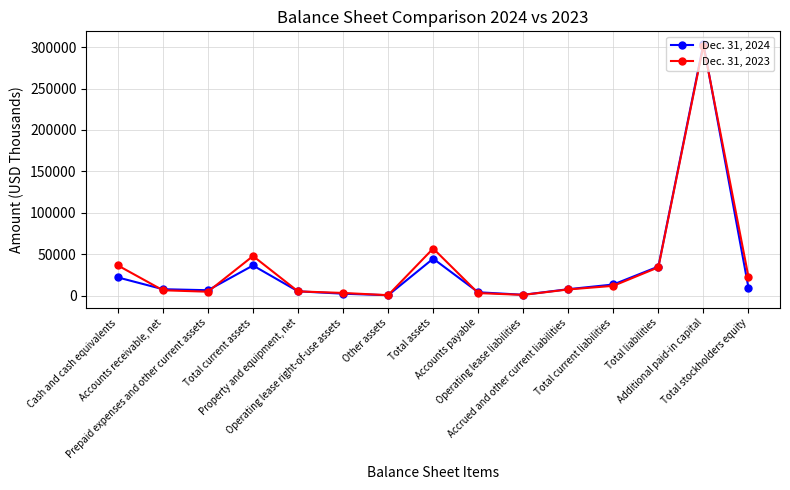

How many values in the Dec. 31, 2024 series are below 7850?

7